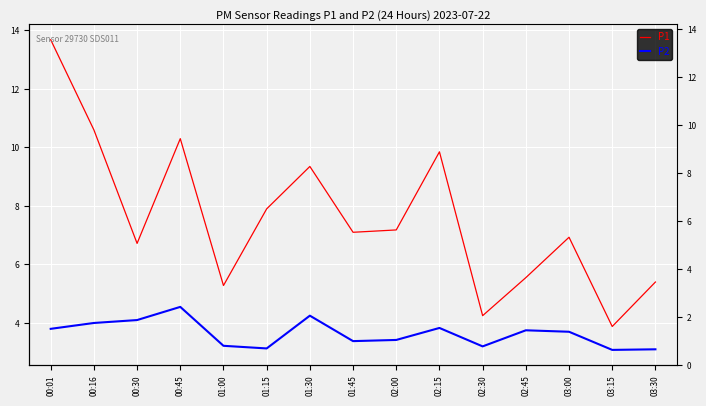

Rank the series at 02:00 from lowest to highest value.

P2, P1